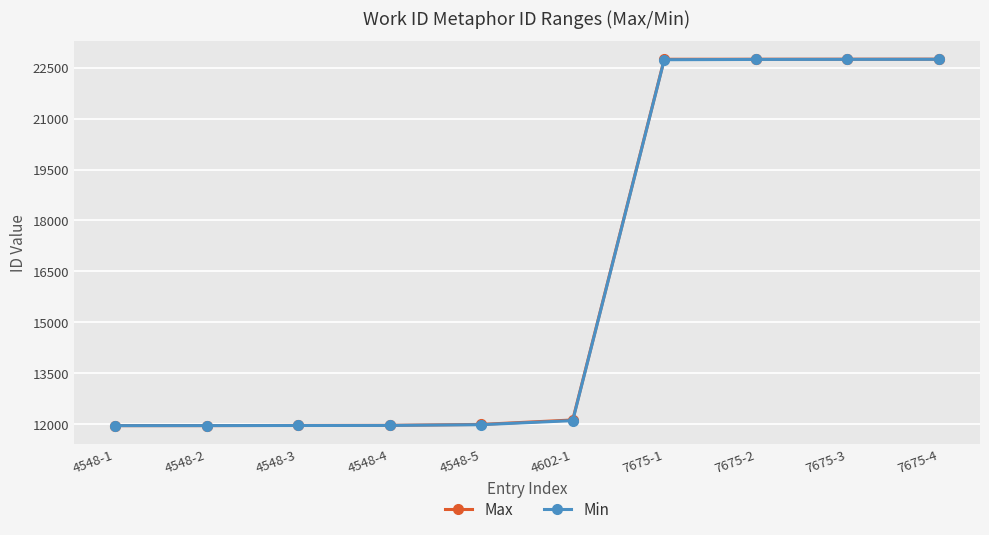

What is the highest value of the Min series?

22752